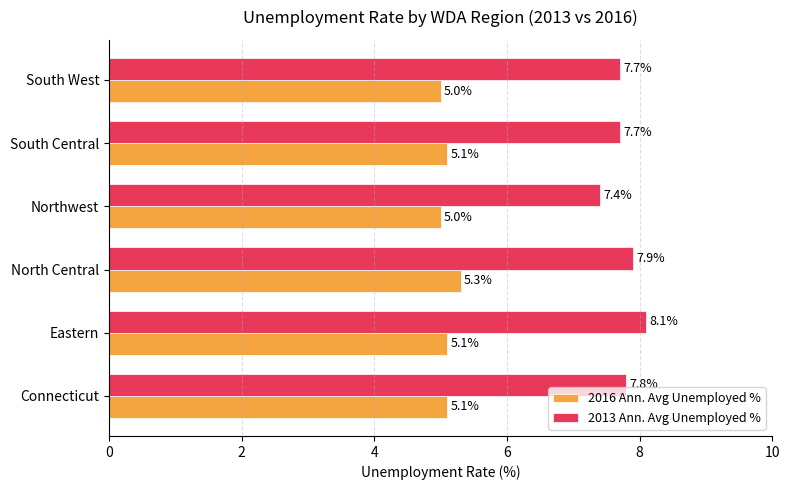

What is the total value across all series at South Central?

12.8